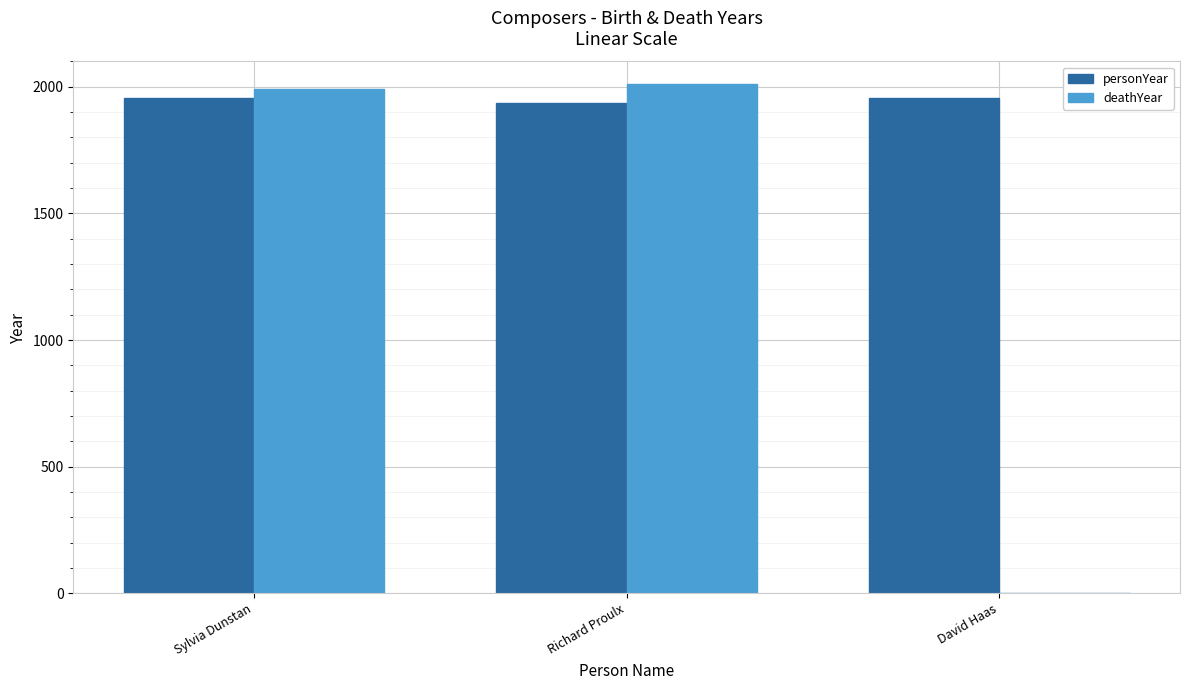

What is the total value across all series at Sylvia Dunstan?

3948